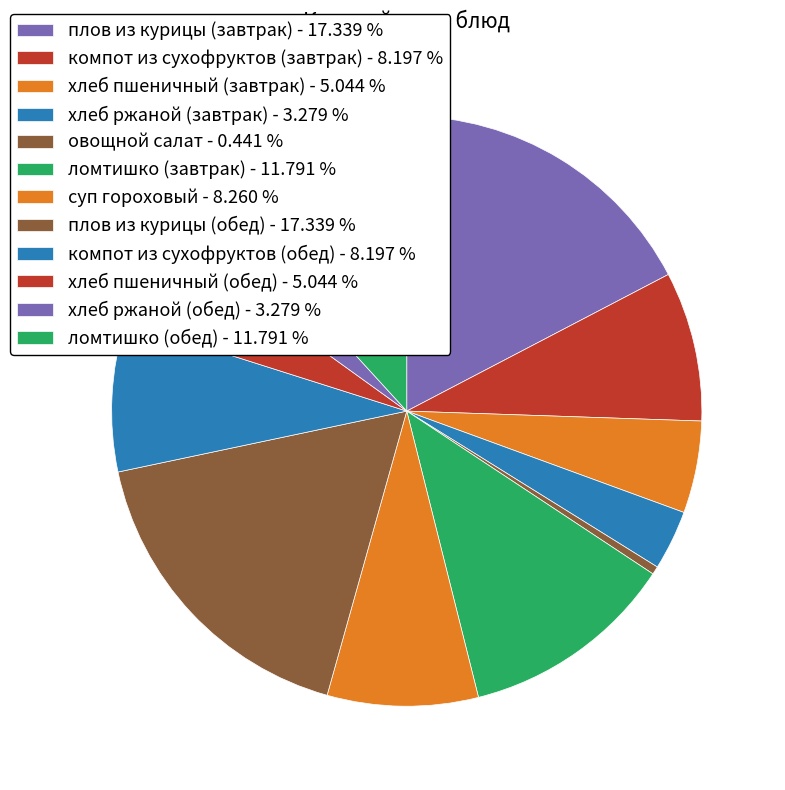

Which slice is the largest?

плов из курицы (завтрак)